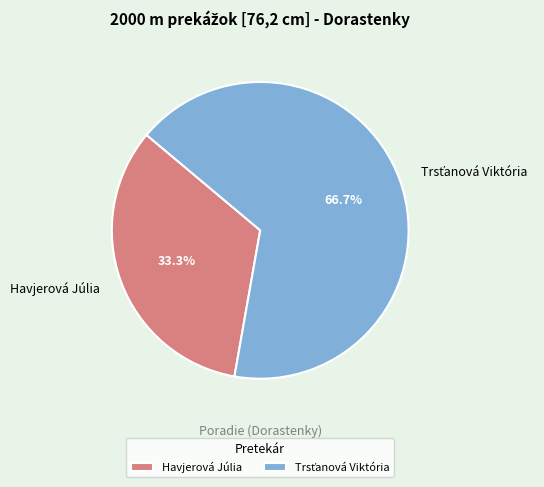

Which slice is the smallest?

Havjerová Júlia